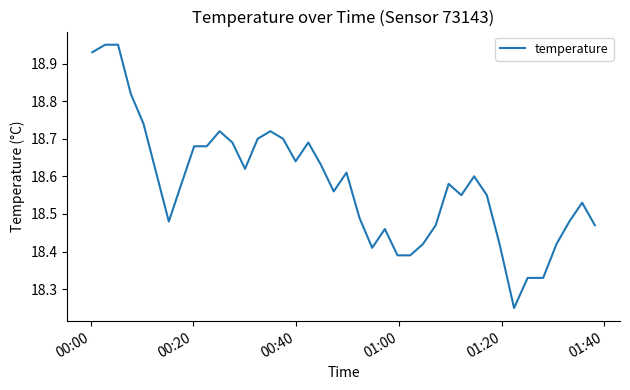

What is the difference between the maximum and minimum values?

0.7